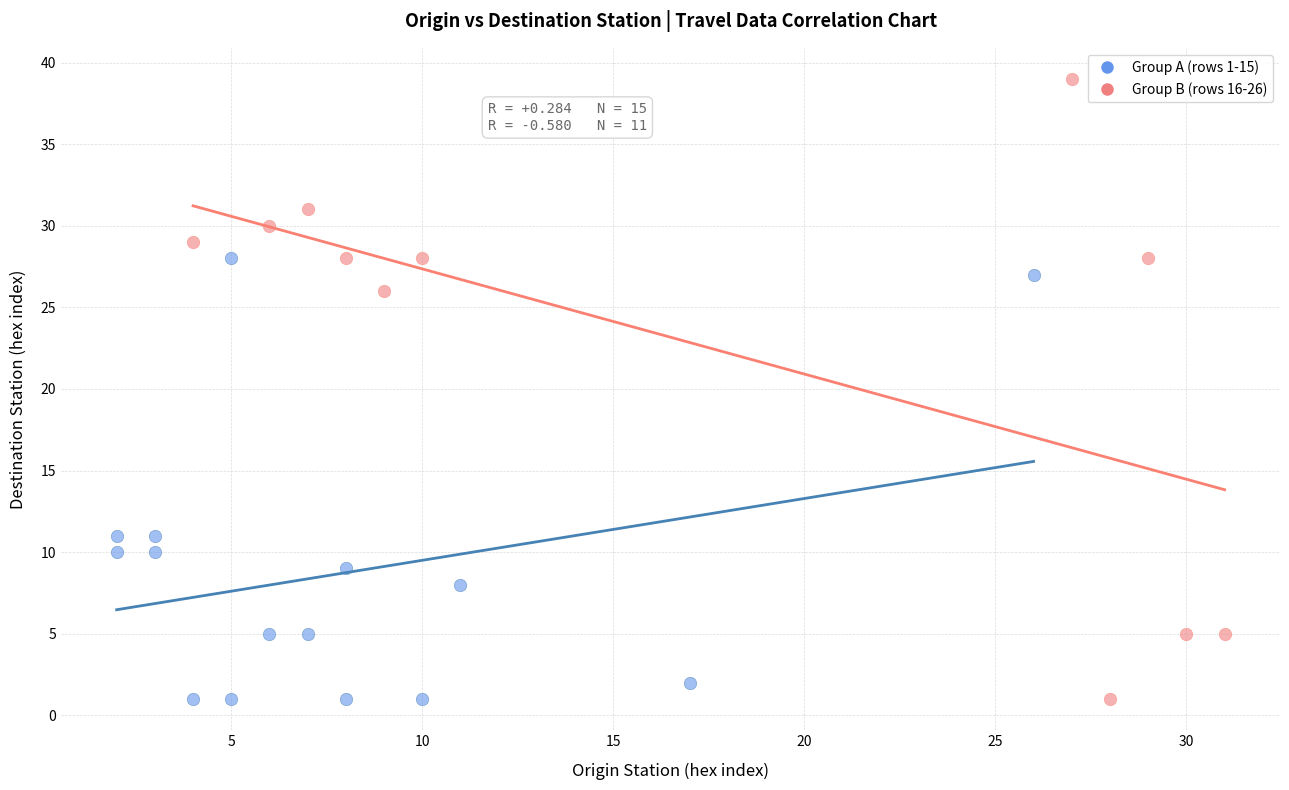

Which series has the widest spread of Y values?

Group B (rows 16-26)